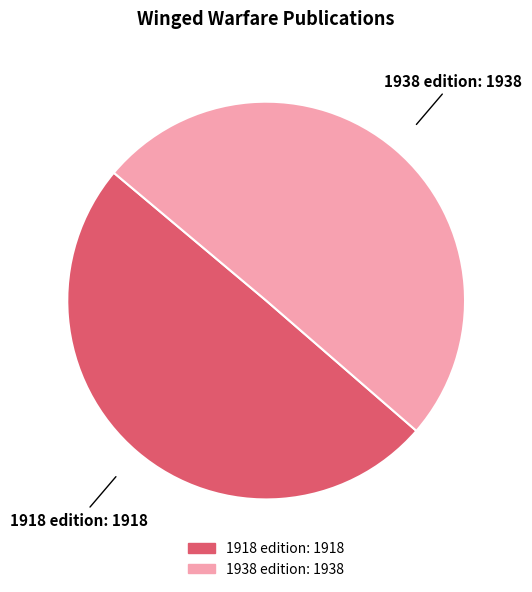

How many segments does this pie chart have?

2